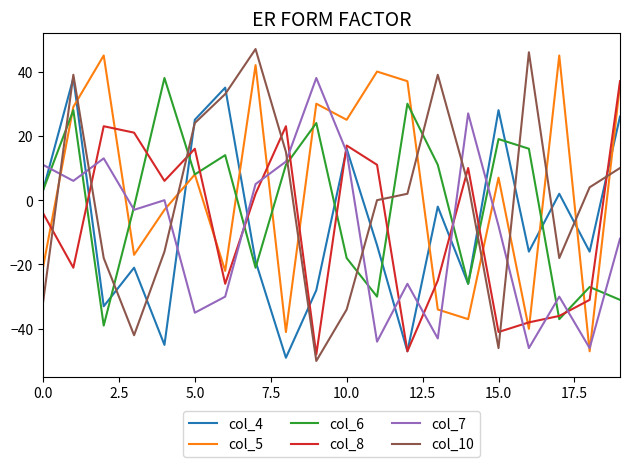

What is the smallest value displayed?

-50